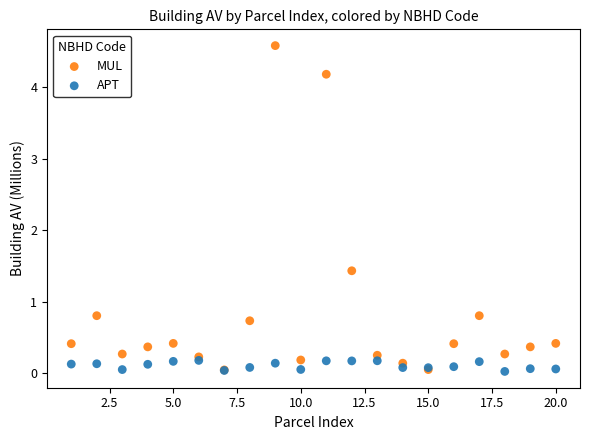

In the MUL series, what Y value is closest to 2?

1.4